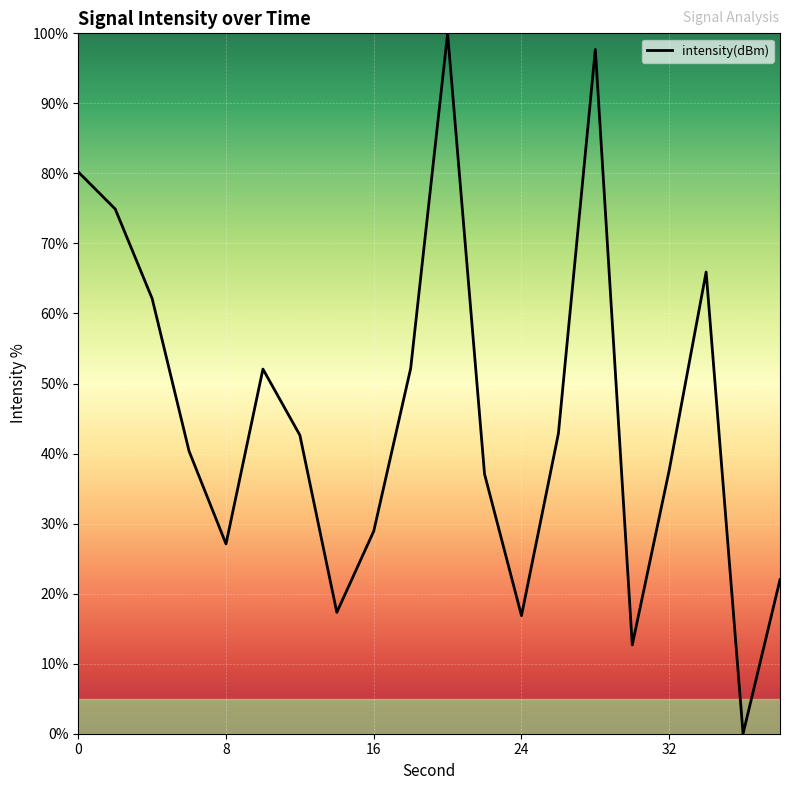

What is the difference between the maximum and minimum values?

100.0